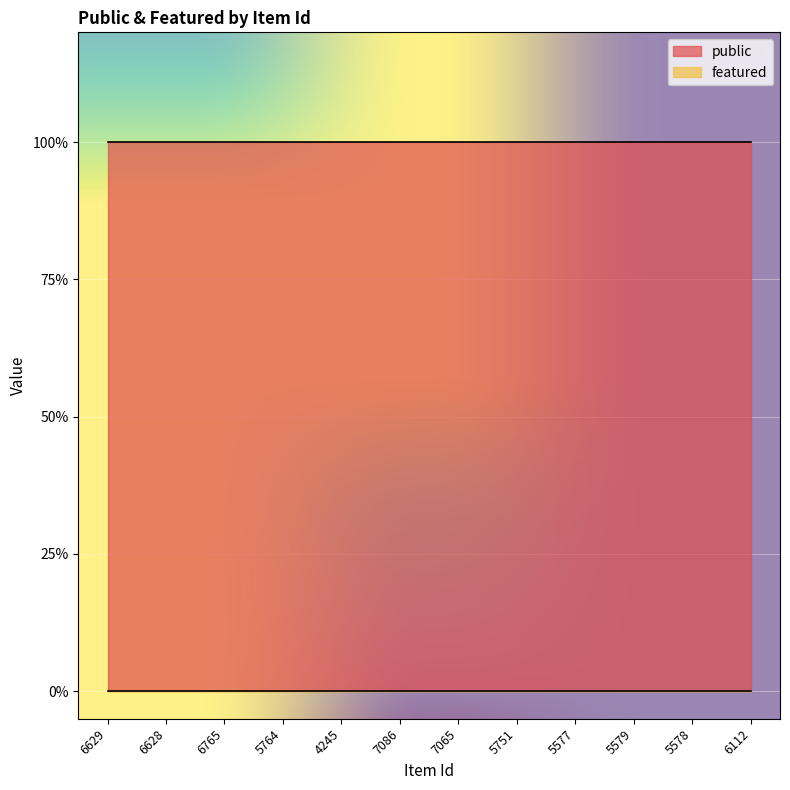

Rank the categories by featured value from lowest to highest.

6629, 6628, 6765, 5764, 4245, 7086, 7065, 5751, 5577, 5579, 5578, 6112